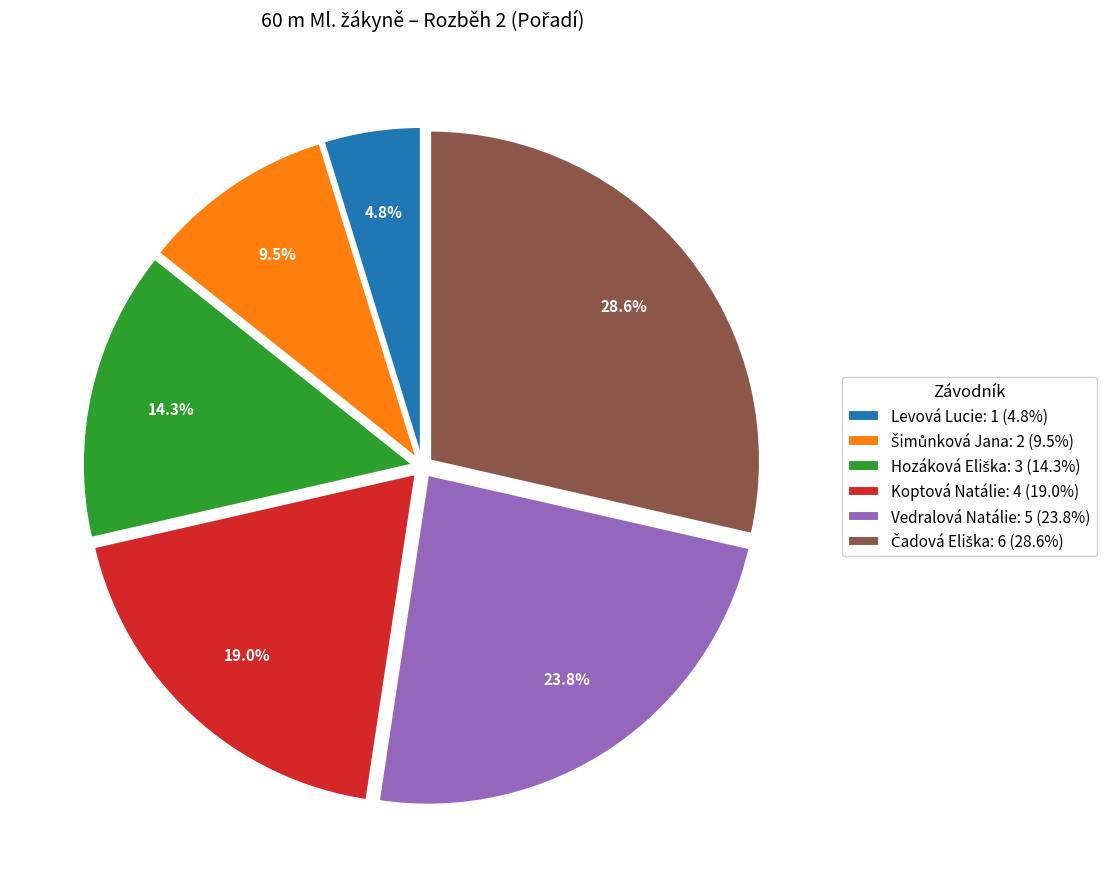

Combined, what portion of the pie is Levová Lucie: 1 (4.8%) and Vedralová Natálie: 5 (23.8%)?

28.6%